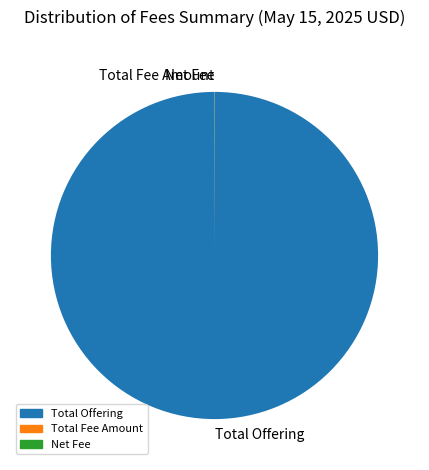

Does Total Offering account for over 50% of the chart?

Yes